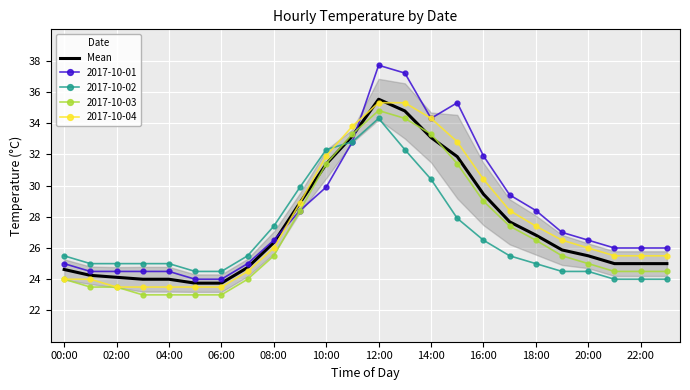

True or false: 2017-10-04 and 2017-10-02 intersect in this chart.

True